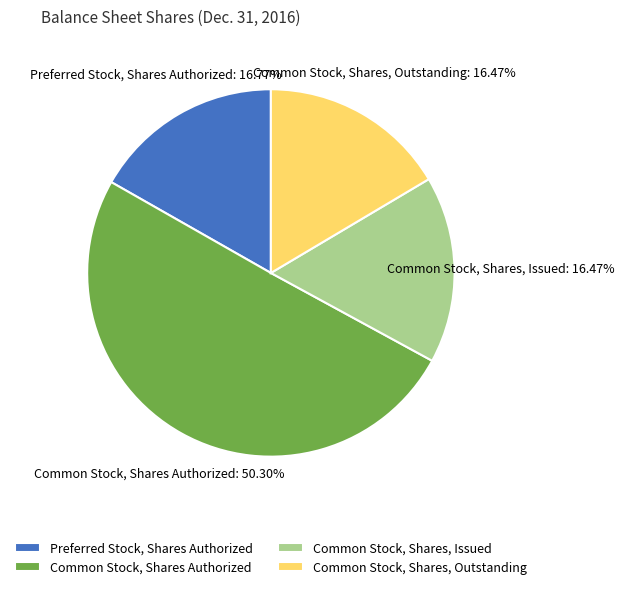

To the nearest percent, what is the combined percentage of Preferred Stock, Shares Authorized and Common Stock, Shares Authorized?

67%